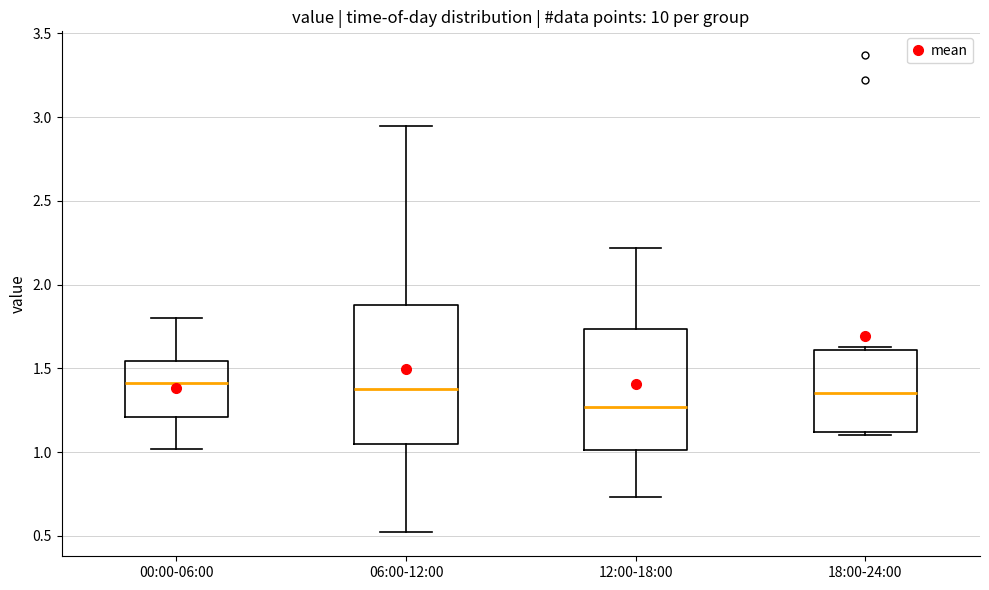

Where is the lower edge of the box for 12:00-18:00 on the y-axis? The values are not printed on the chart, so give them approximately, as read against the axis.

1.00